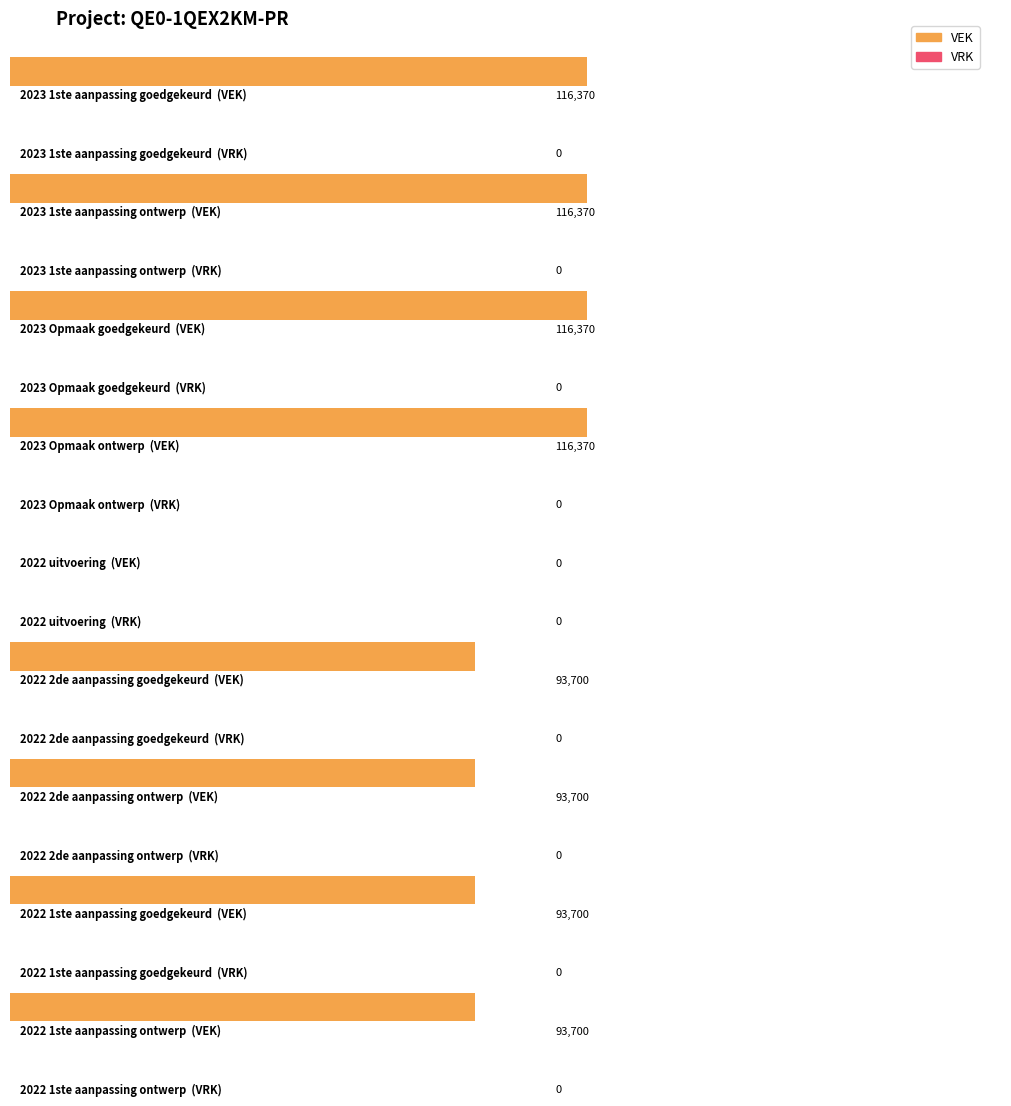

Which has a higher value, 2022 2de aanpassing goedgekeurd or 2023 Opmaak ontwerp?

2023 Opmaak ontwerp